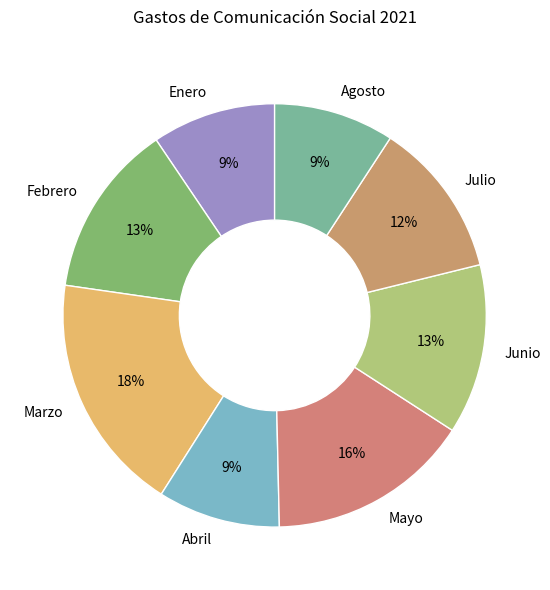

Does Agosto account for over 50% of the chart?

No